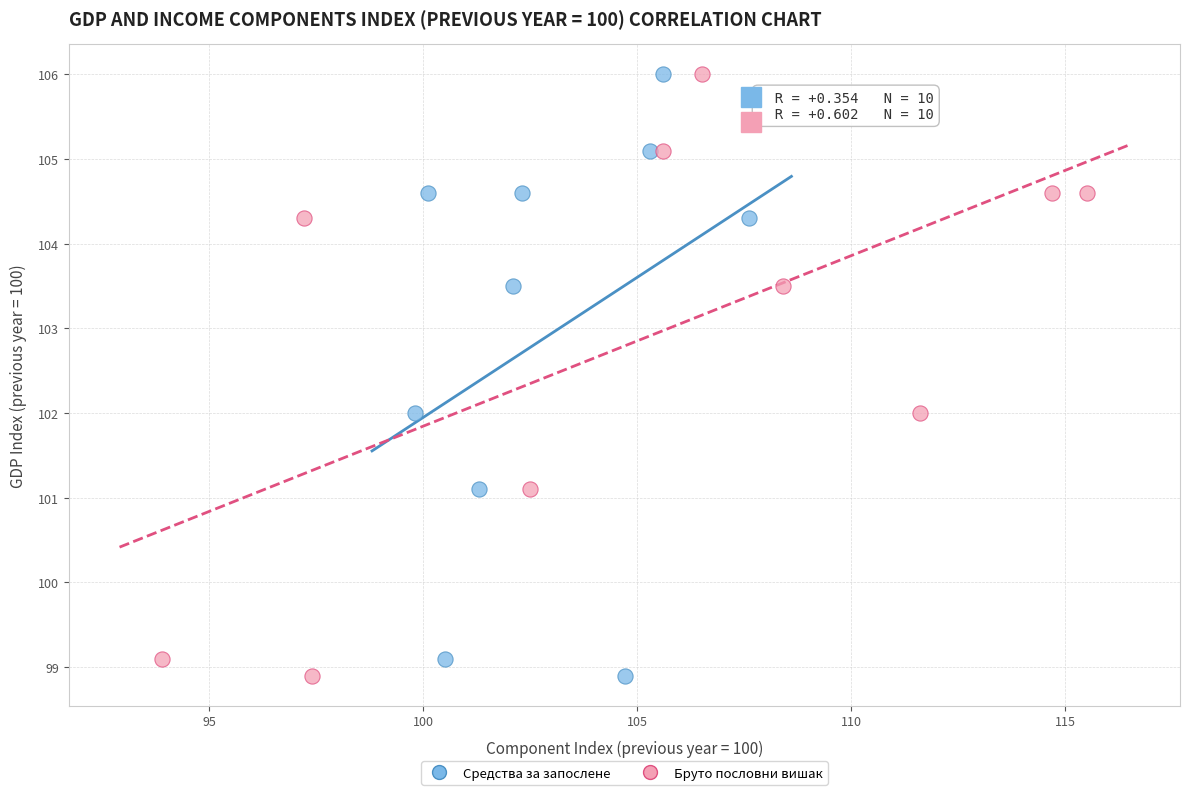

What are all the series names shown in the legend?

Средства за запослене, Бруто пословни вишак